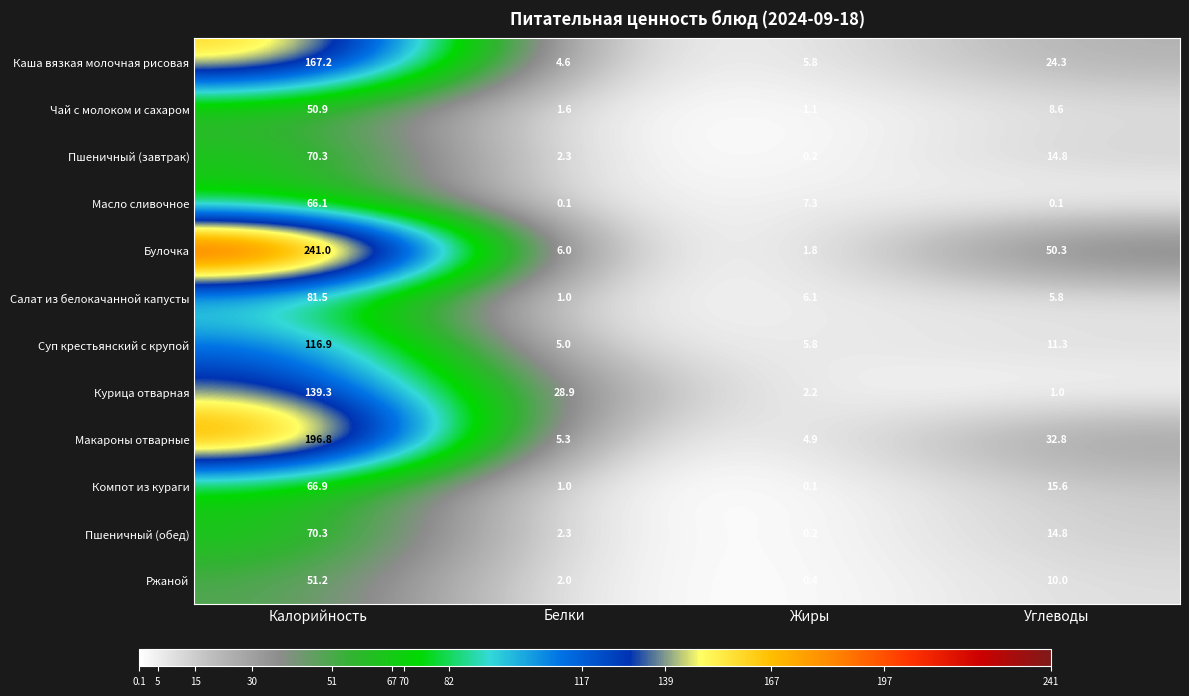

At how many categories does at least one series exceed 162?

1